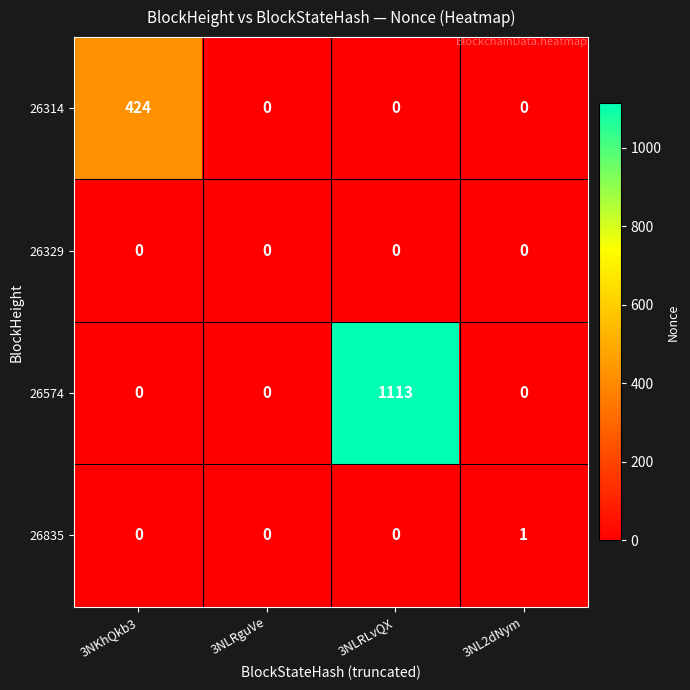

How many values in 26835 are above zero?

1